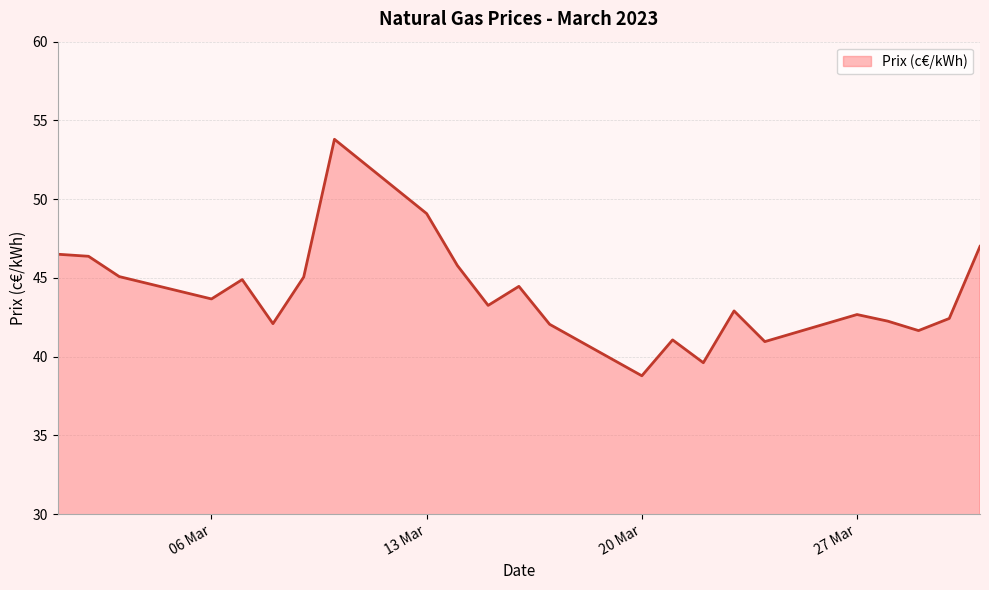

What is the greatest value displayed?

53.8